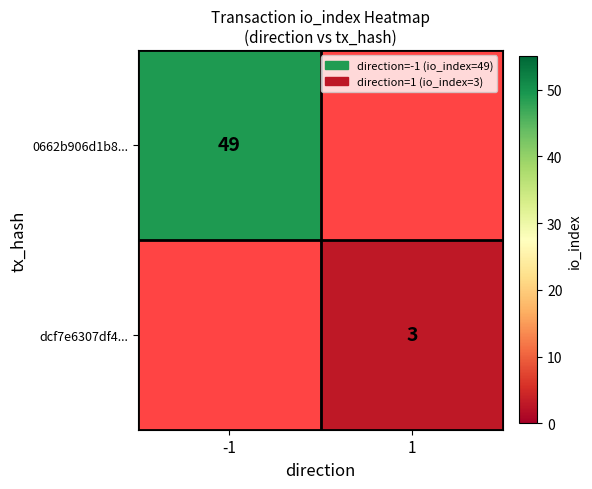

The value of 0662b906d1b8... at -1 is 18. True or false?

False